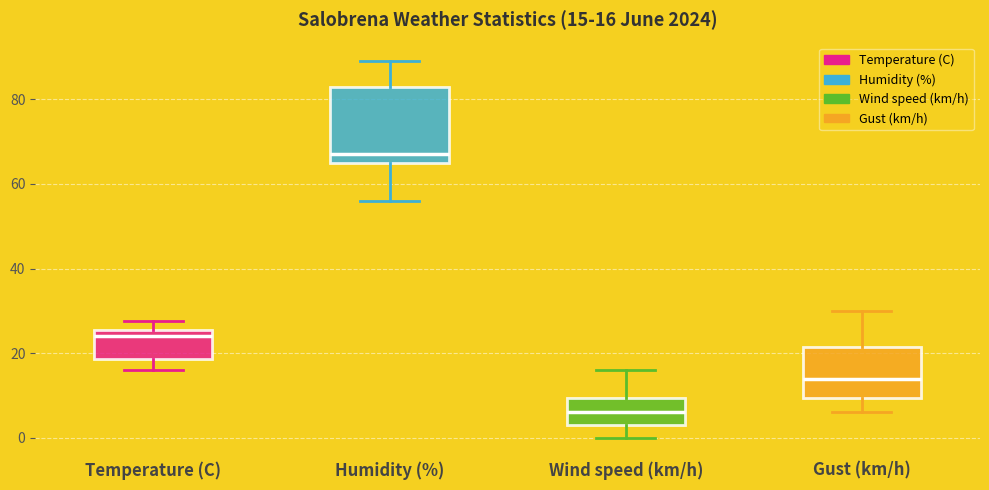

Comparing the boxes themselves (not the whiskers), which one is the tallest?

Humidity (%)